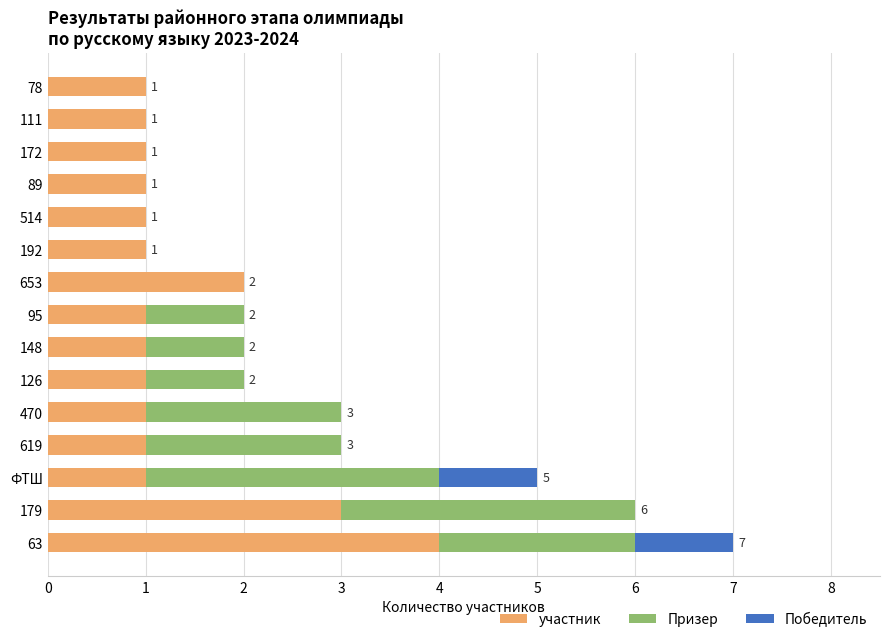

How many data points does each series have?

15